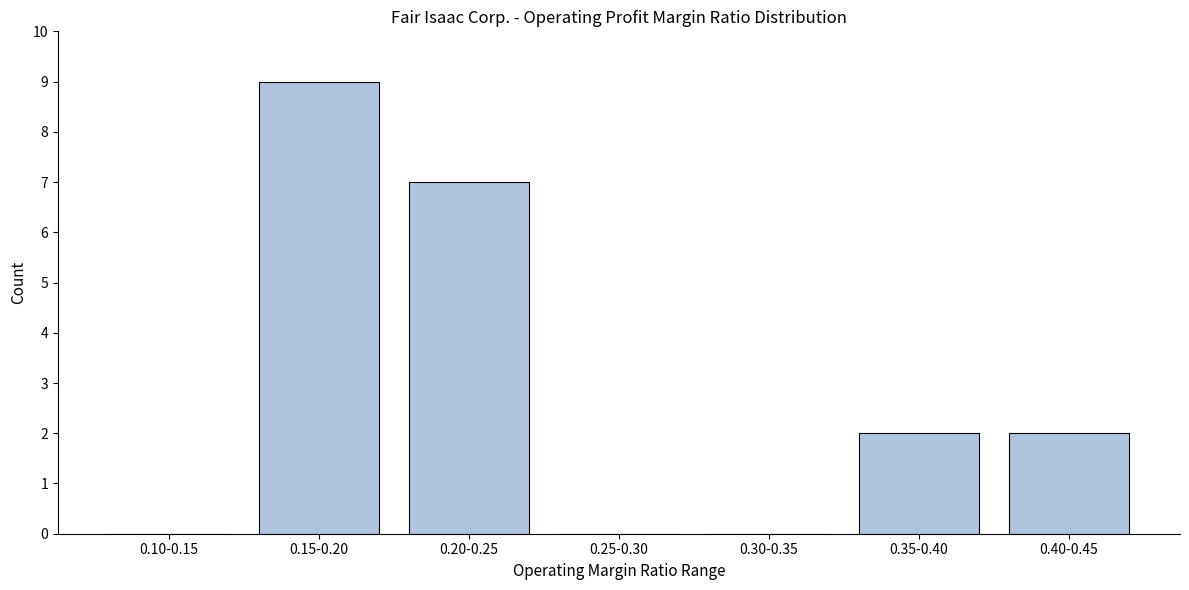

What is the maximum value shown in the chart?

9